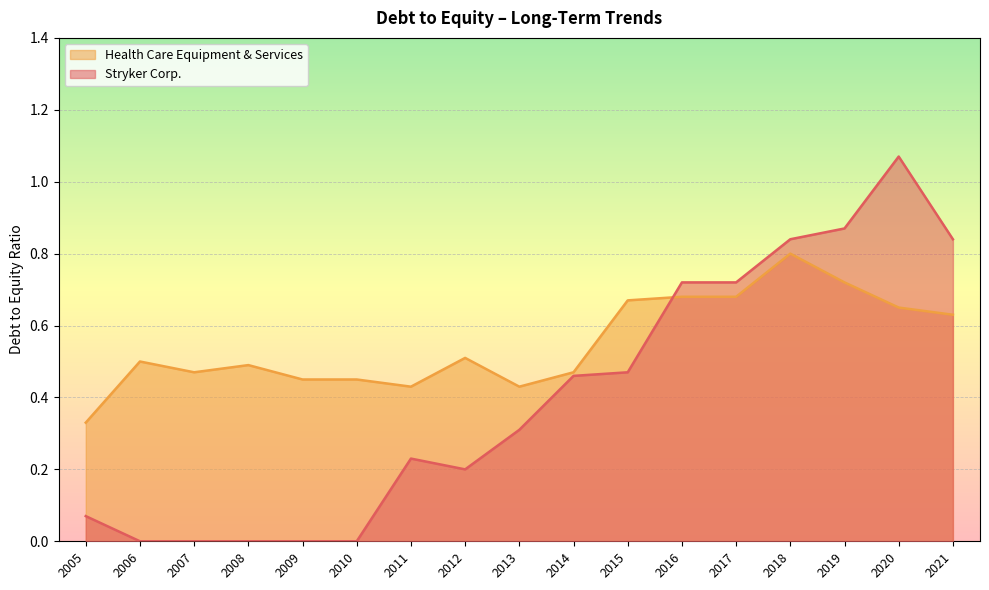

How many intersections are there between Health Care Equipment & Services and Stryker Corp.?

1